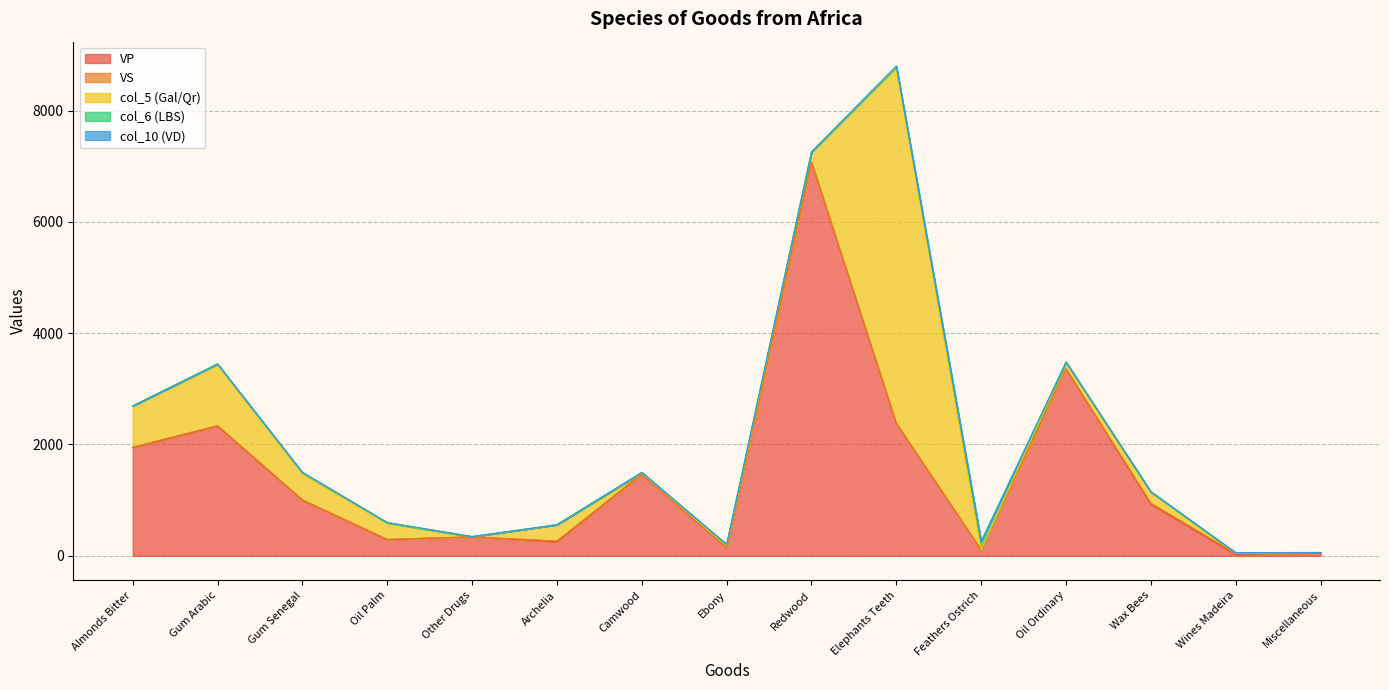

Reading left to right, what are all the values shown in this chart?

VP: 1942	2333	1002	291	341	253	1469	147	7074	2380	105	3360	928	26	55
VS: 10	8	4	6	0	15	6	8	1	0	0	0	18	16	4
col_5 (Gal/Qr): 740	1098	471	291	0	290	13	18	176	6396	0	120	195	1	0
col_6 (LBS): 0	8	16	7	0	0	7	24	4	19	150	0	7	7	0
col_10 (VD): 0	0	9	3	7	0	6	9	5	3	0	0	4	8	1